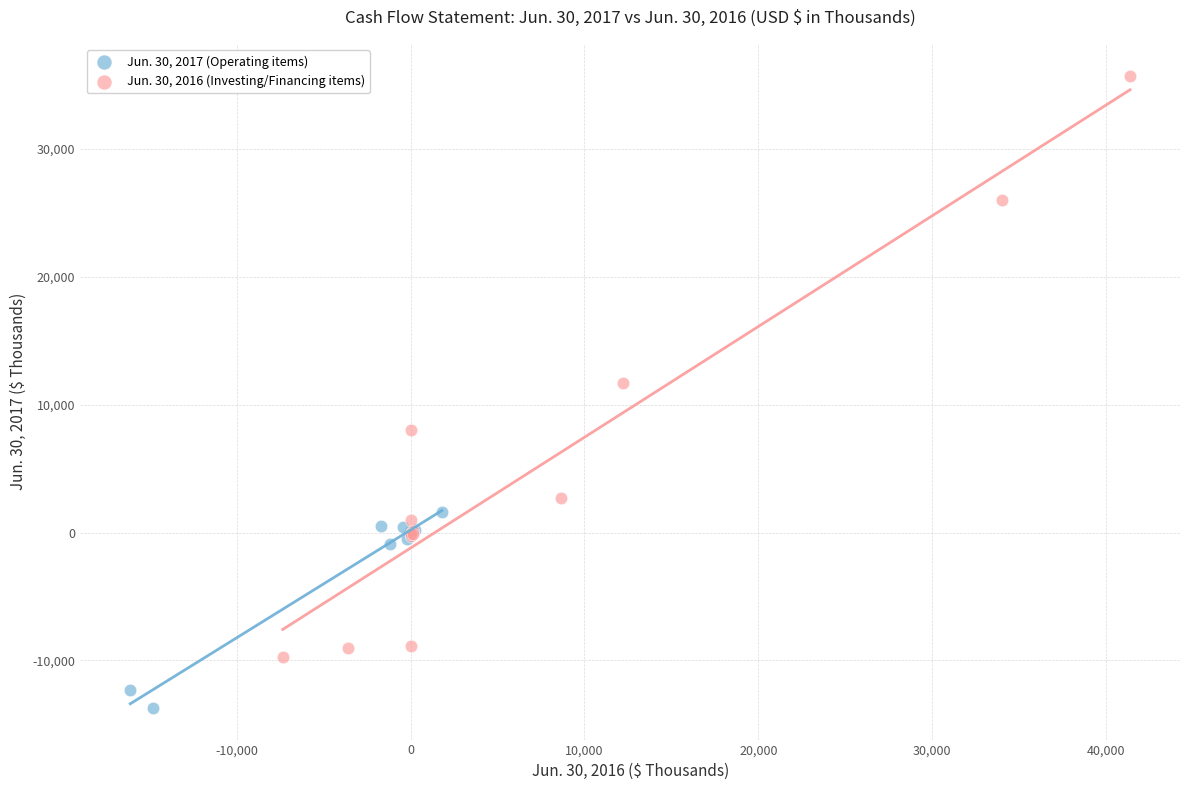

Which series has the widest spread of Y values?

Jun. 30, 2016 (Investing/Financing items)